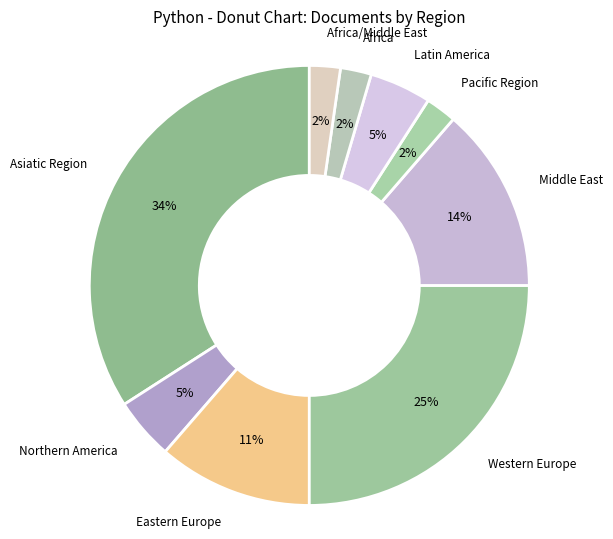

Rank the categories by value from highest to lowest.

Asiatic Region, Western Europe, Middle East, Eastern Europe, Northern America, Latin America, Pacific Region, Africa, Africa/Middle East